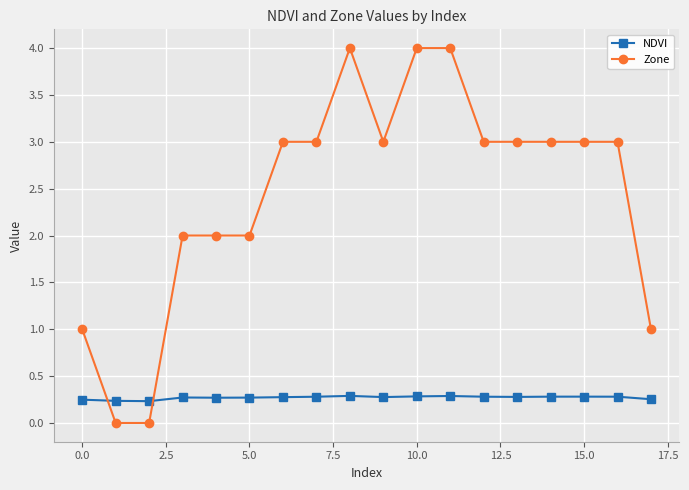

Which series has the largest total across all categories?

Zone